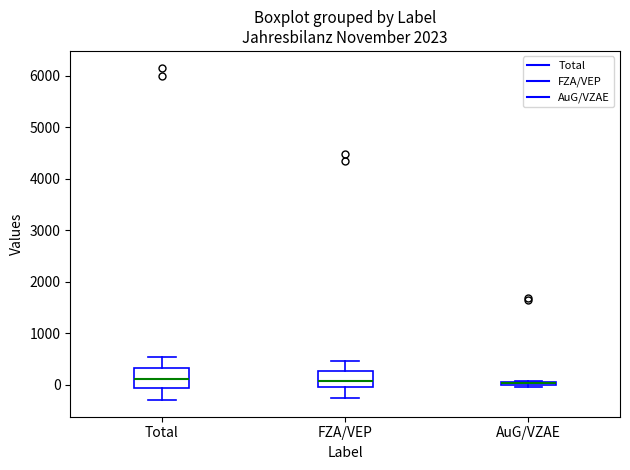

Where does the lower whisker of the box for FZA/VEP end on the y-axis? The values are not printed on the chart, so give them approximately, as read against the axis.

-300